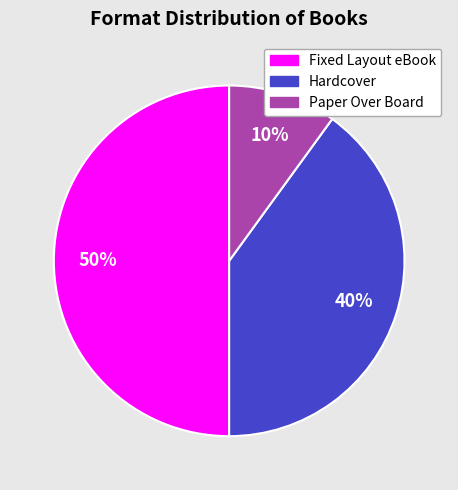

Rank the categories by value from highest to lowest.

Fixed Layout eBook, Hardcover, Paper Over Board